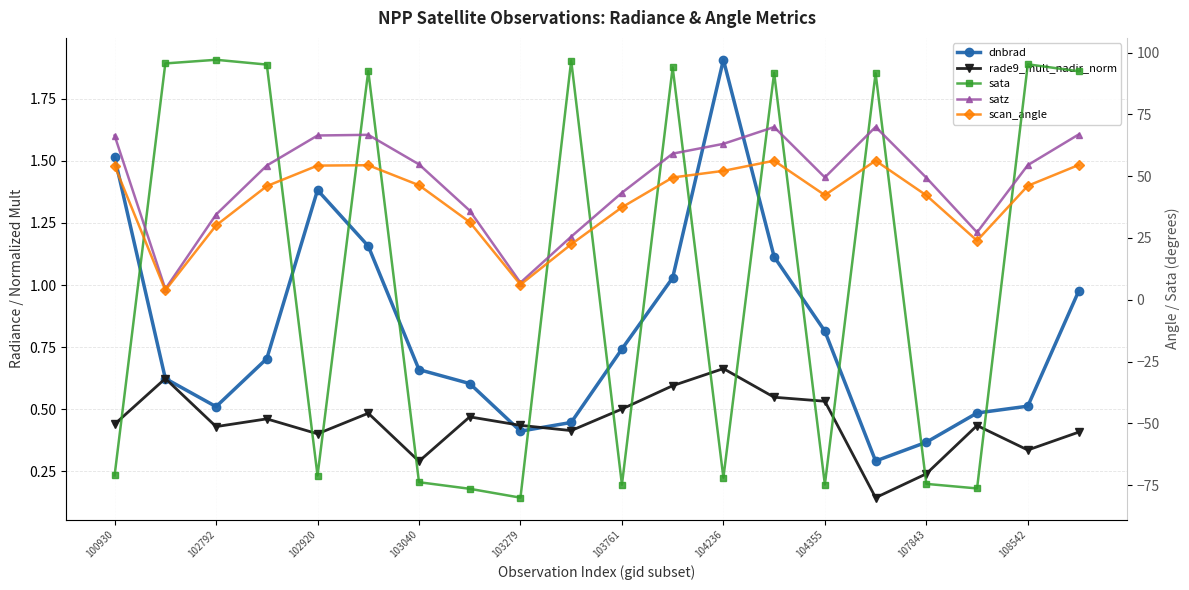

What are all the series names shown in the legend?

dnbrad, rade9_mult_nadir_norm, sata, satz, scan_angle